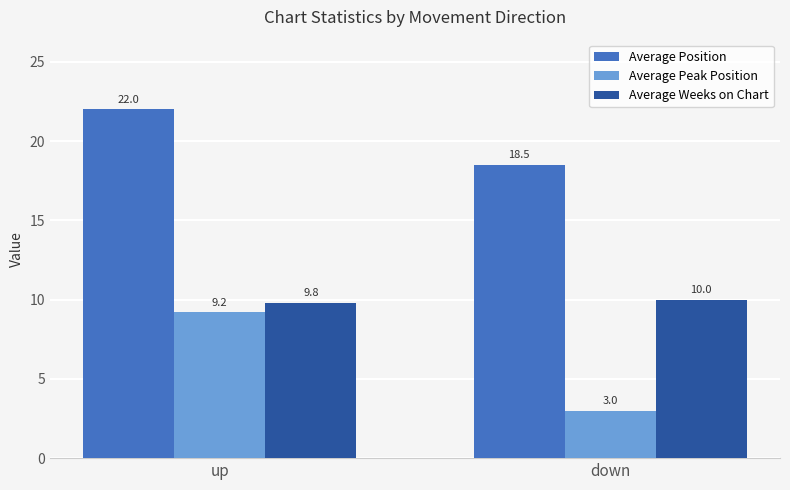

The Average Position series shows 10.1 at down. True or false?

False